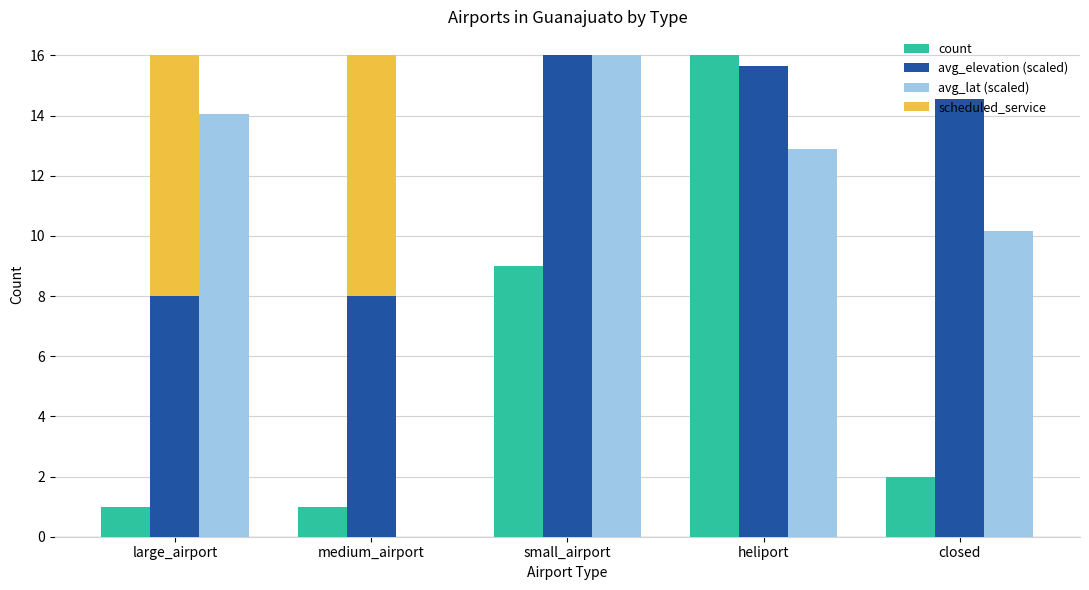

Which series has the largest range (max minus min)?

avg_lat (scaled)